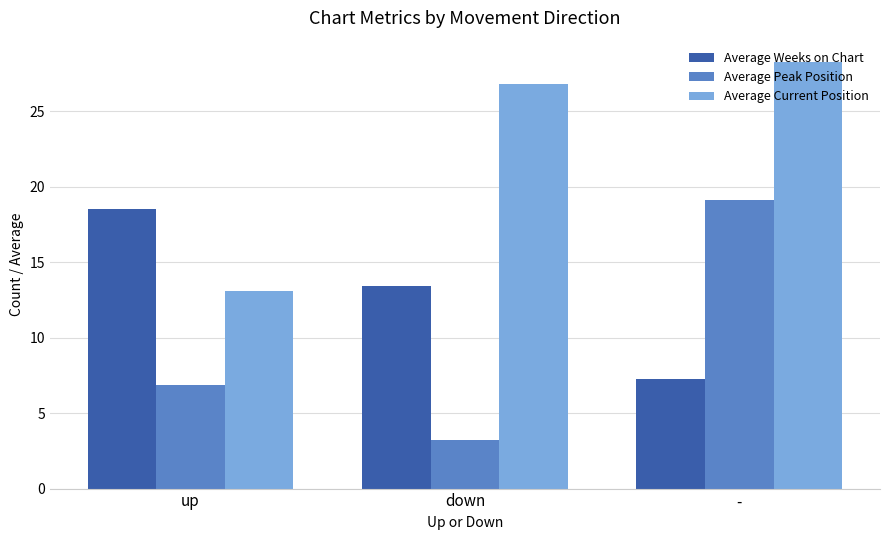

Rank the series at down from highest to lowest value.

Average Current Position, Average Weeks on Chart, Average Peak Position